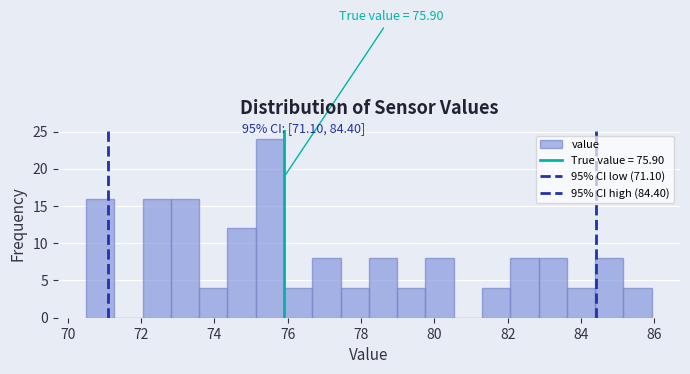

Around what value on the x-axis is the tallest bar? Give the approximate position of its centre, as read against the axis.

75.6